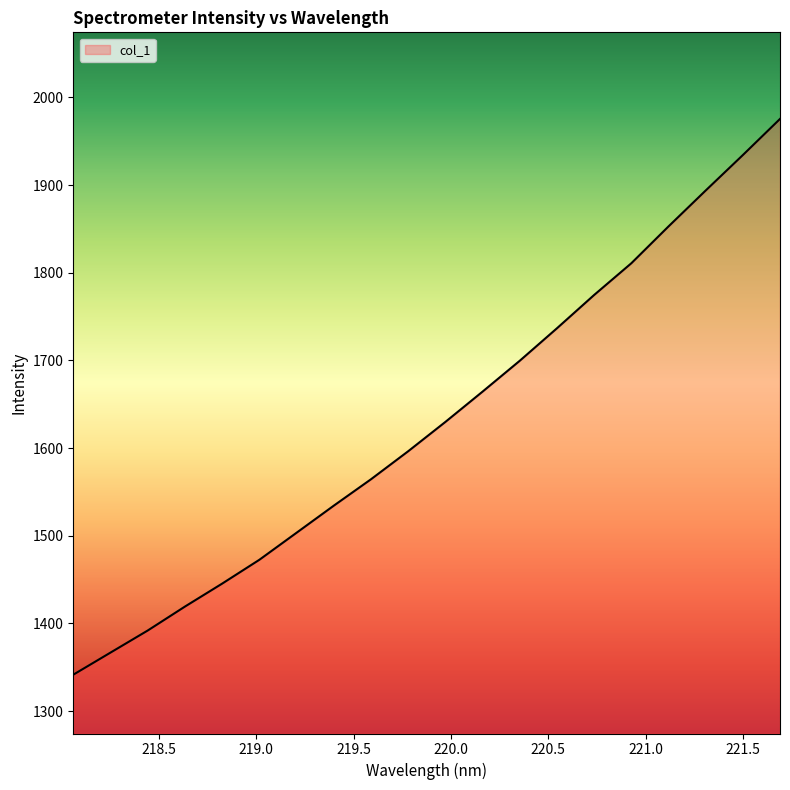

What is the maximum value shown in the chart?

1975.5